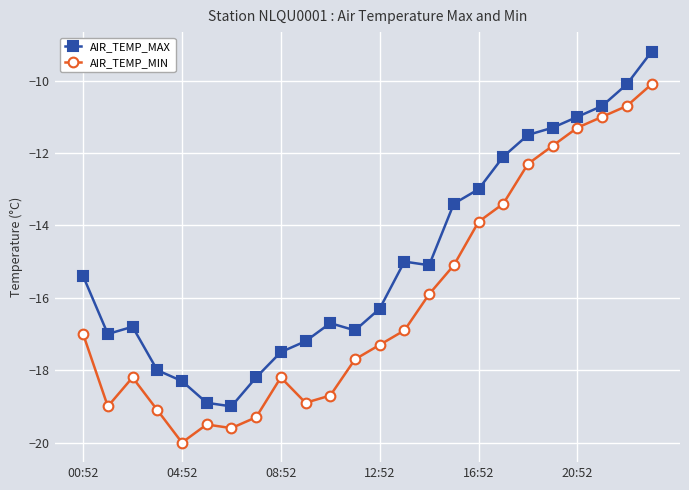

What is the difference between the maximum and minimum values in the AIR_TEMP_MIN series?

9.9